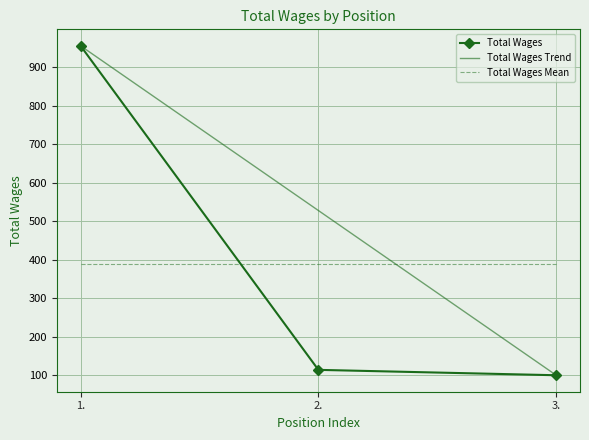

List the labels in order of value, smallest first.

3., 2., 1.